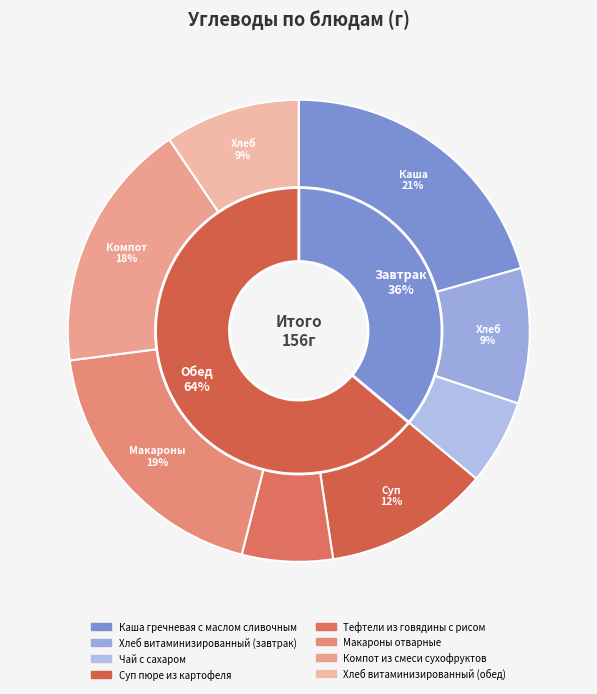

Which slice is the largest?

Каша гречневая с маслом сливочным